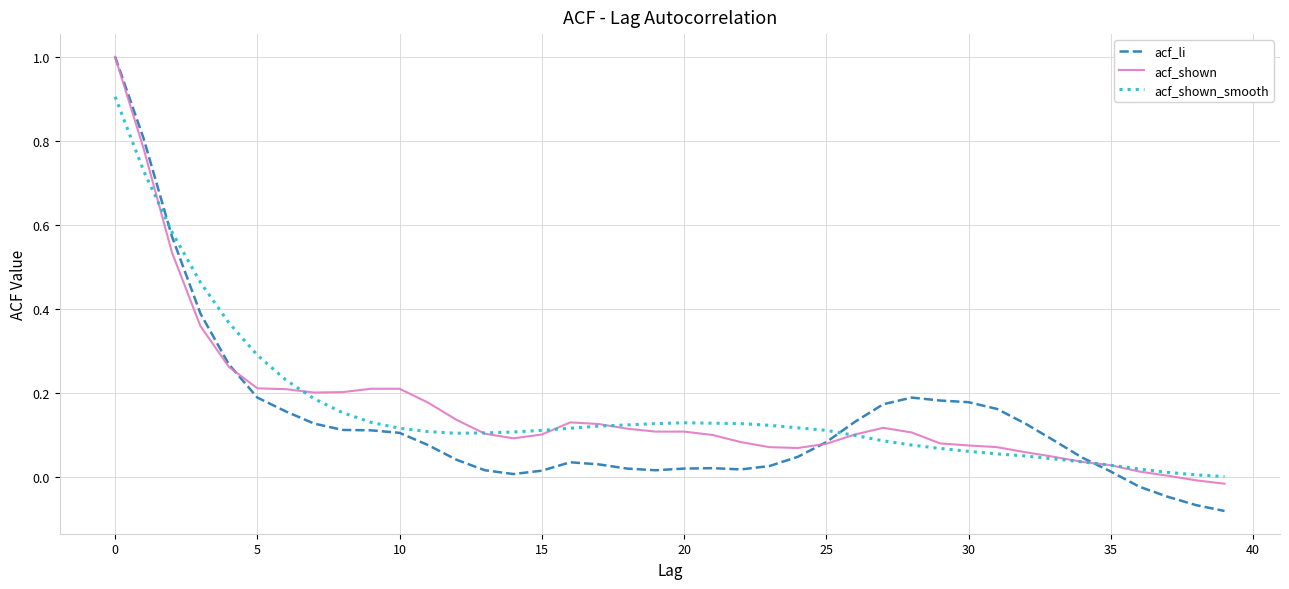

Which series has the widest spread of values?

acf_li